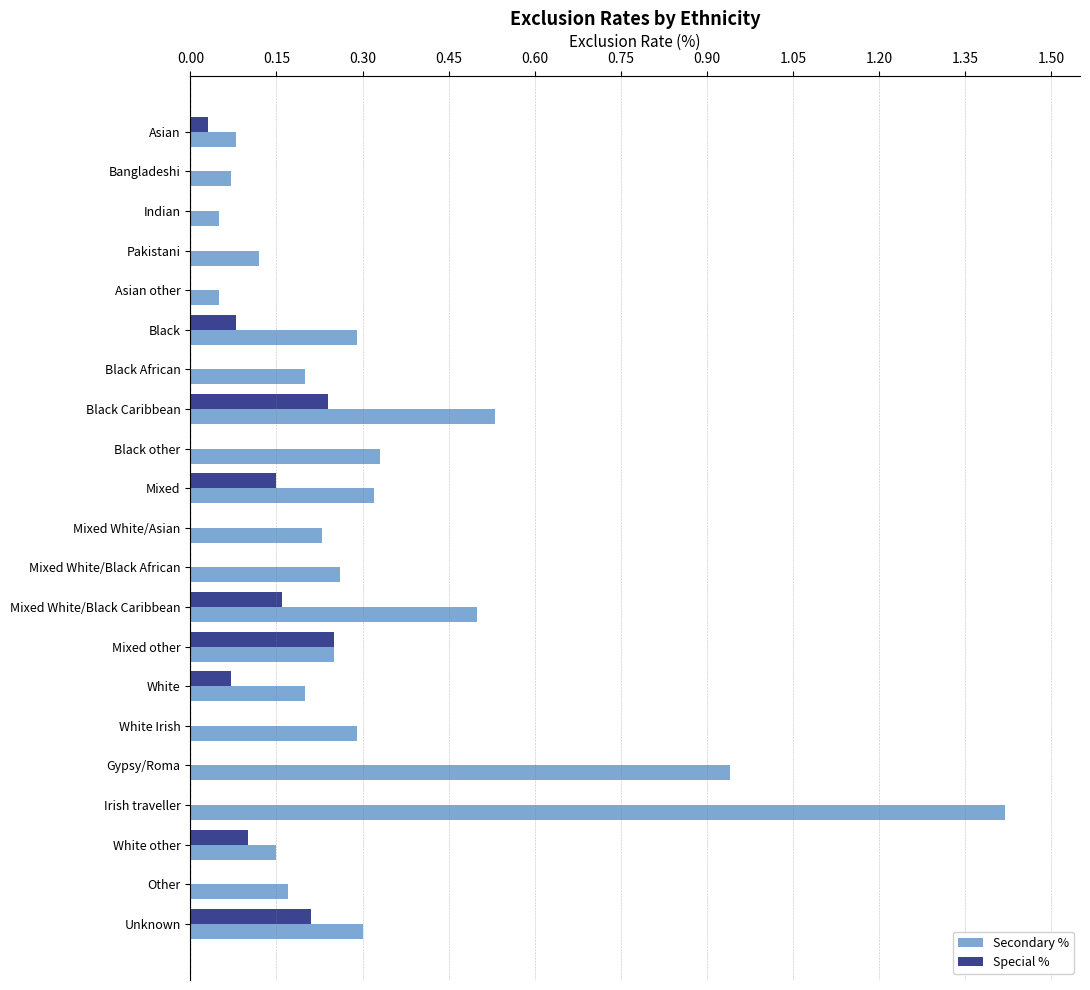

At which category does the chart reach its peak across all series?

Irish traveller